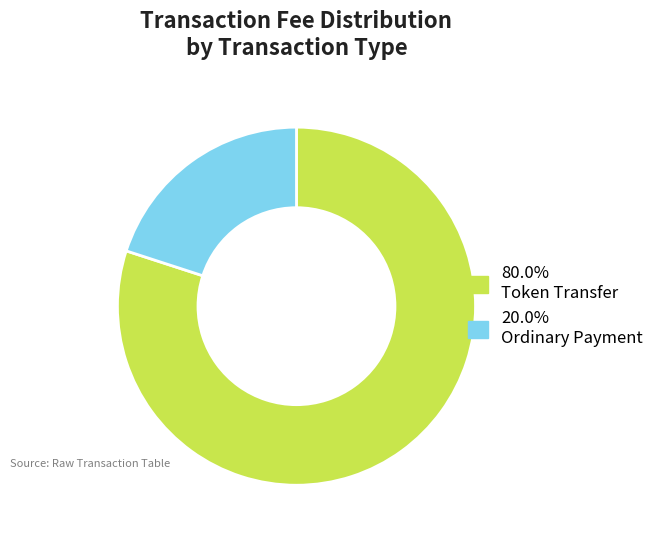

How many slices are in this pie chart?

2